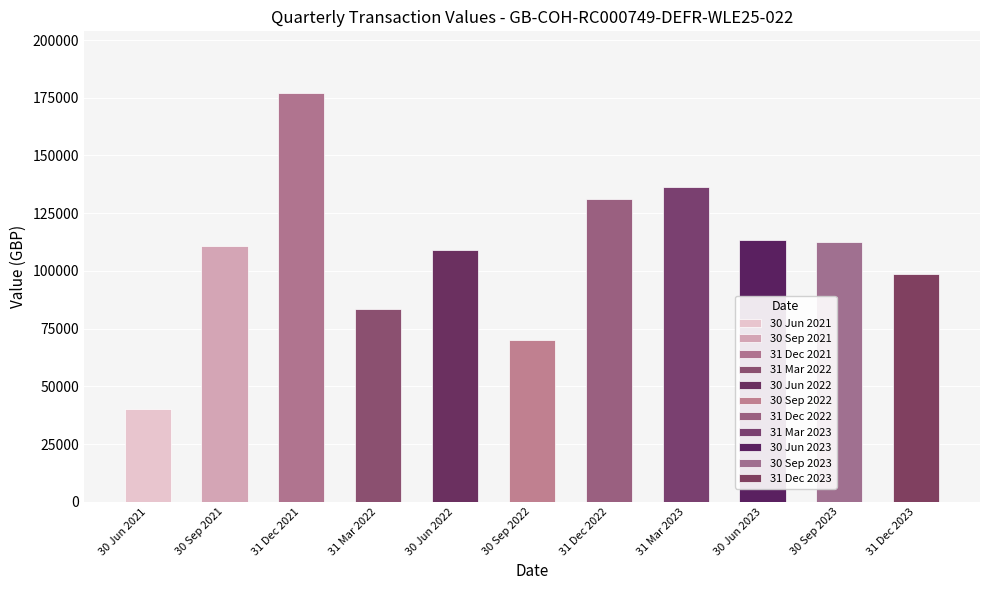

Does the chart contain any negative values?

No